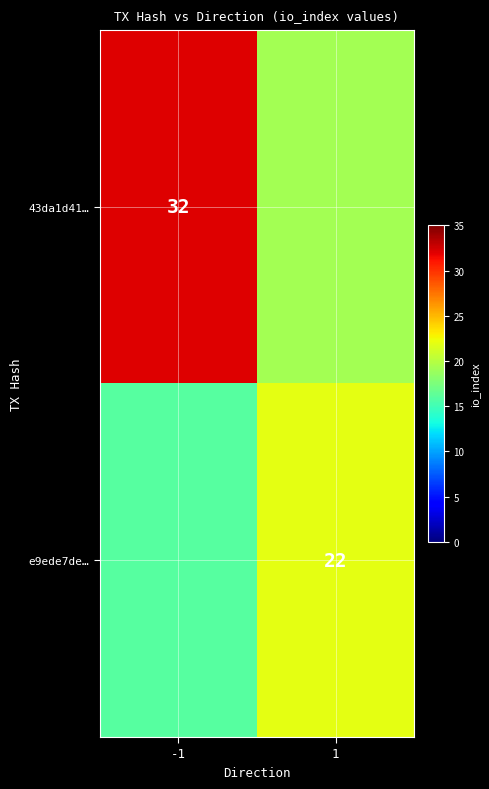

True or false: e9ede7de… has a value of 11.8 at 1.

False